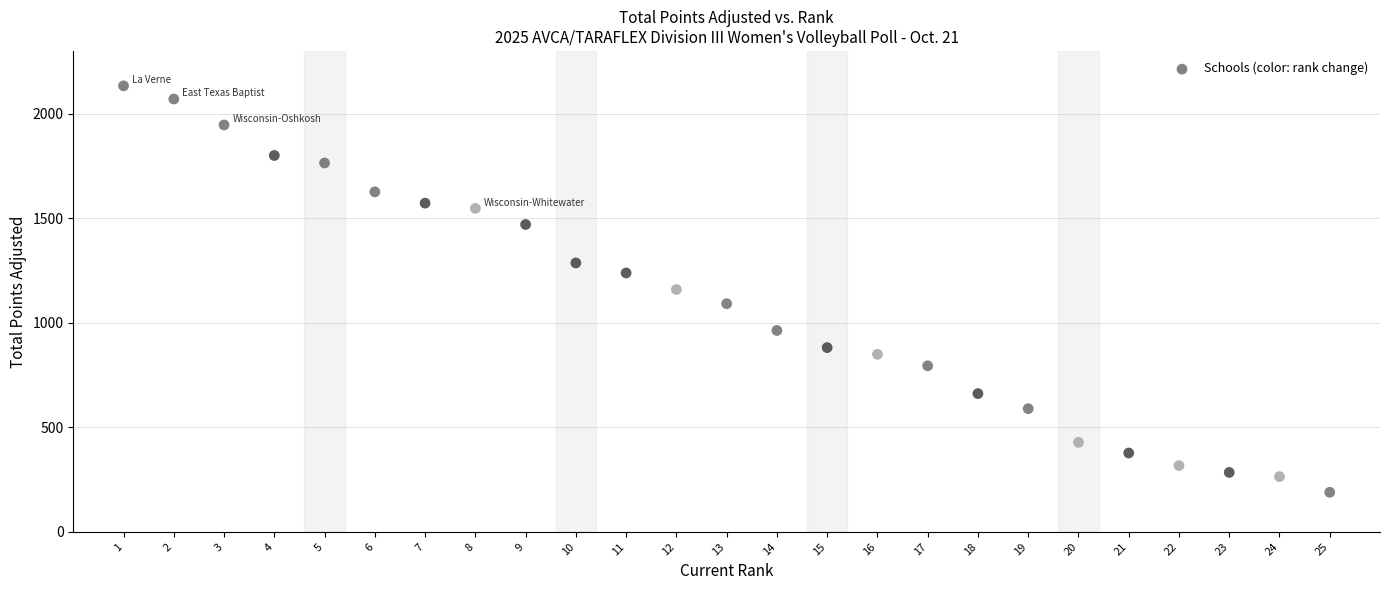

What is the range of Y values (max minus min)?

1944